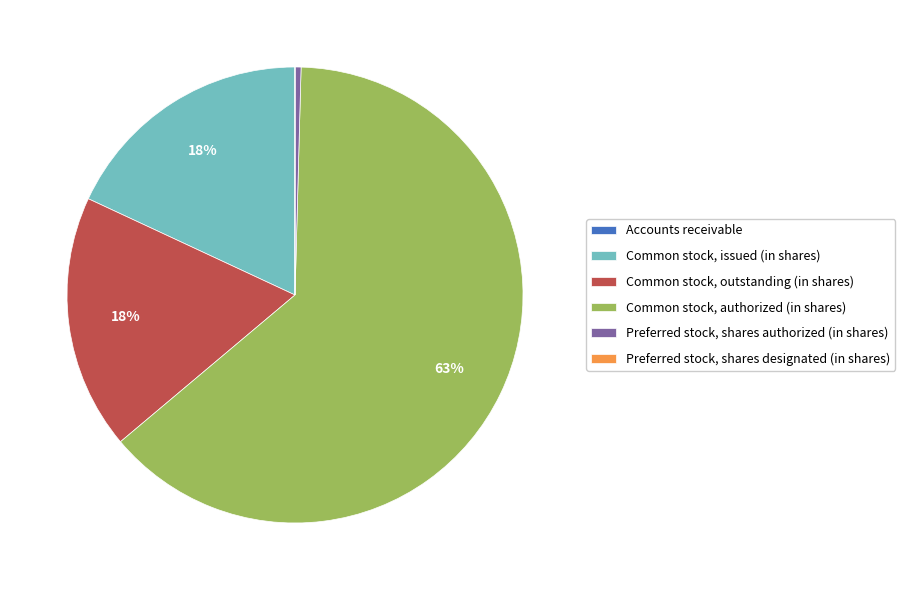

To the nearest percent, what is the average slice percentage?

17%